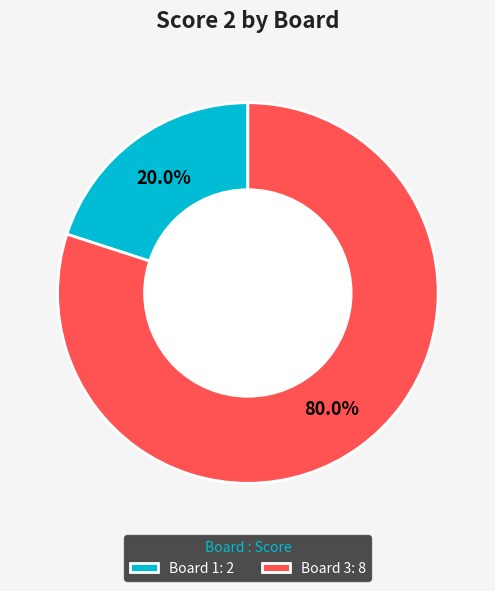

Which category has the biggest portion of the pie?

Board 3: 8